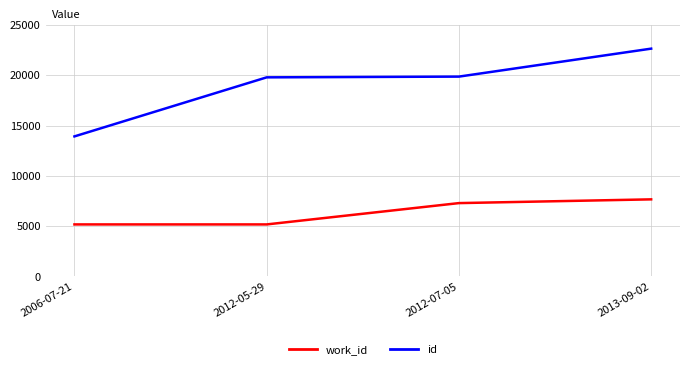

True or false: id and work_id intersect in this chart.

False